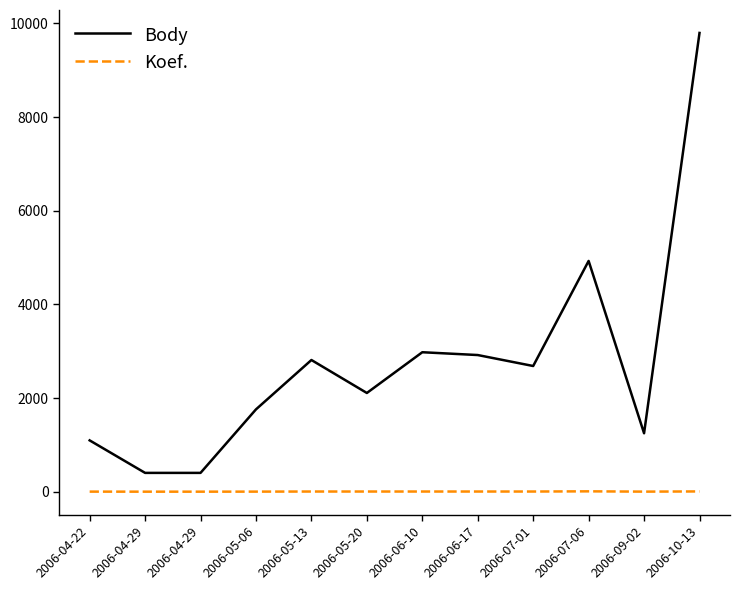

Which series has the largest range (max minus min)?

Body